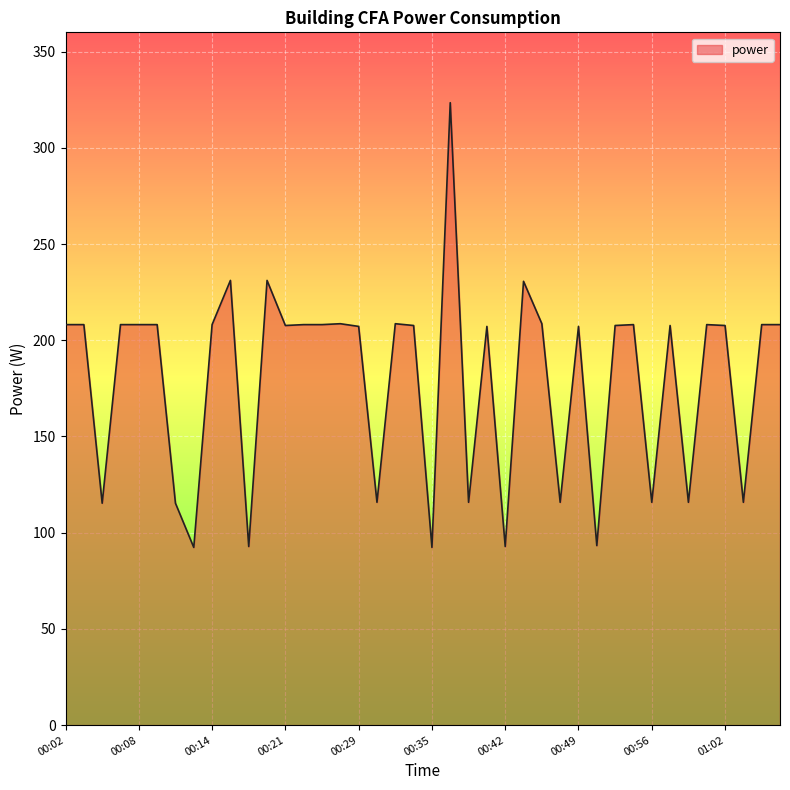

What is the difference between the maximum and minimum values?

231.1